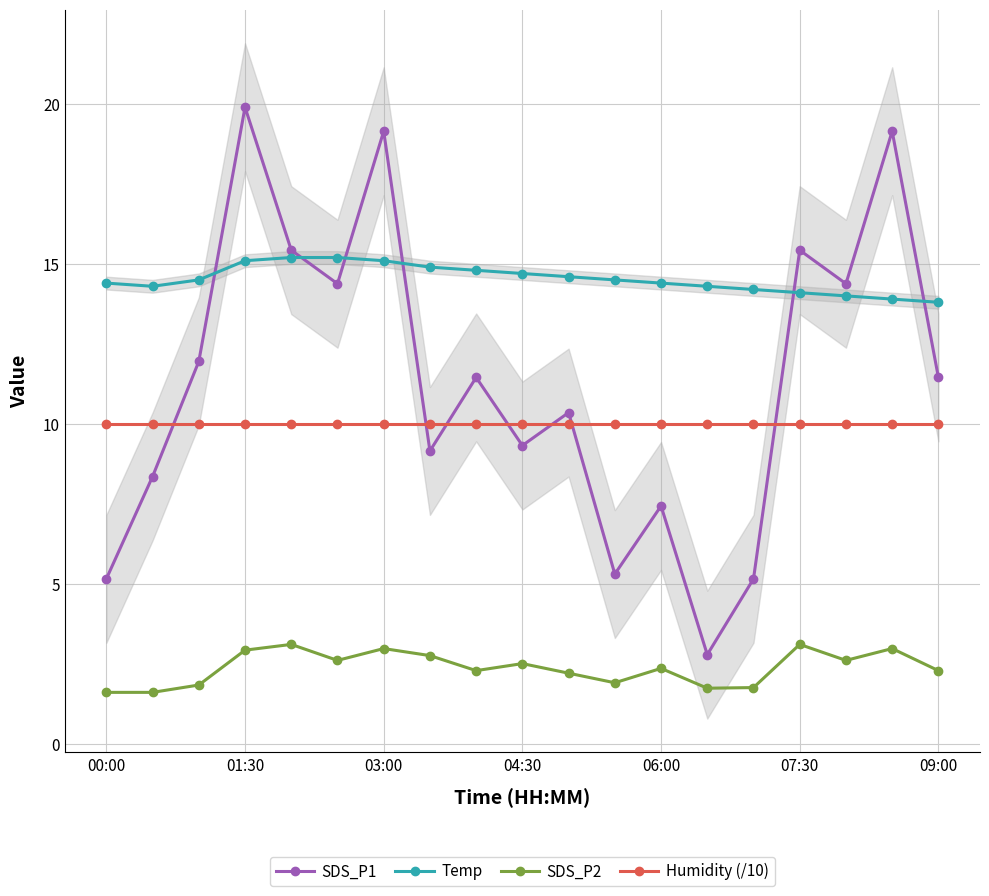

What is the highest value of the Temp series?

15.2